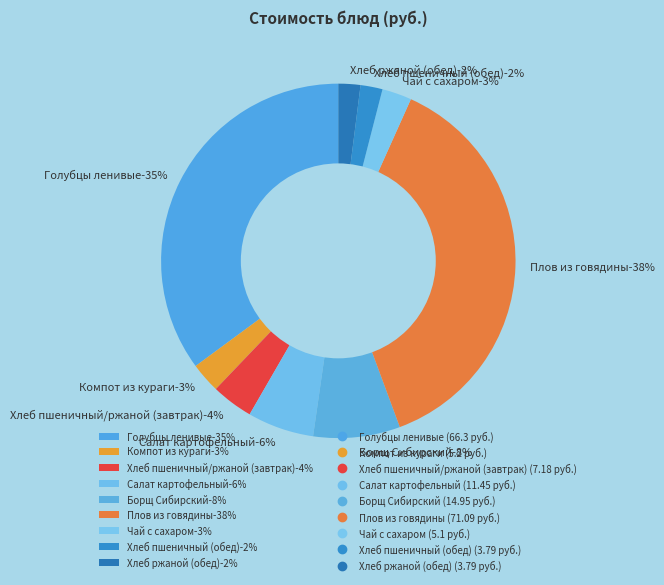

To the nearest percent, what portion does Борщ Сибирский represent?

8%